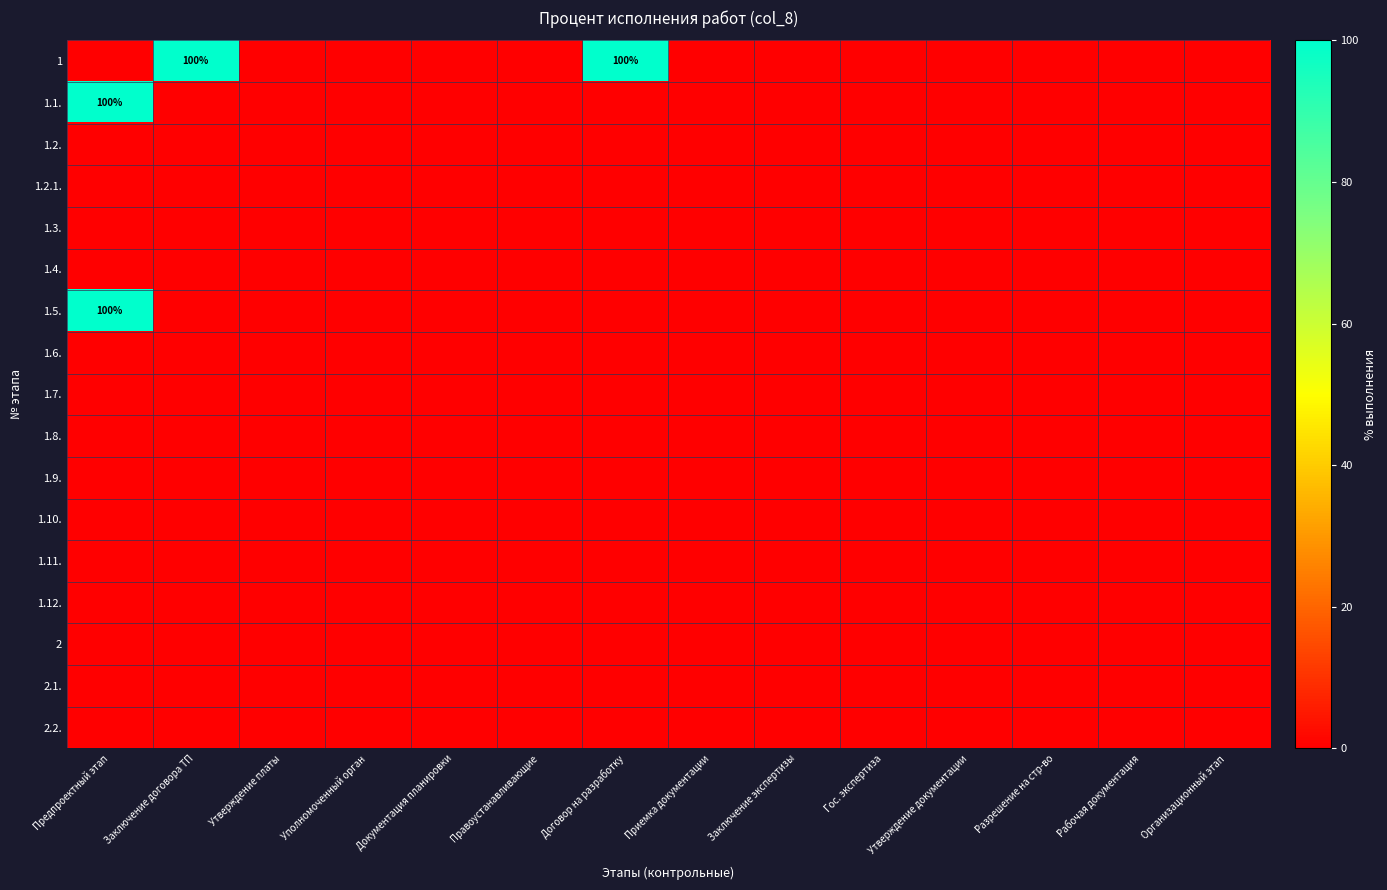

Rank the series by their maximum value, from lowest to highest.

1.2., 1.2.1., 1.3., 1.4., 1.6., 1.7., 1.8., 1.9., 1.10., 1.11., 1.12., 2, 2.1., 2.2., 1, 1.1., 1.5.